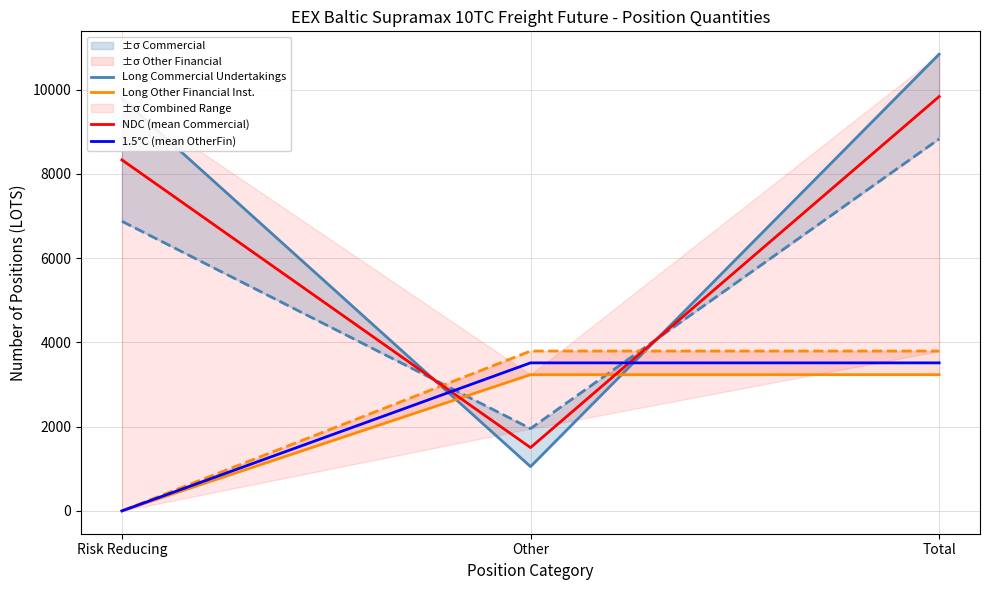

Reading left to right, extract all data points from this chart.

Long Commercial Undertakings: Risk Reducing=9793.0	Other=1051.2	Total=10844.2
Long Other Financial Inst.: Risk Reducing=0.0	Other=3234.4	Total=3234.4
NDC (mean Commercial): Risk Reducing=8334.7	Other=1503.1	Total=9837.8
1.5°C (mean OtherFin): Risk Reducing=0.0	Other=3514.7	Total=3514.7